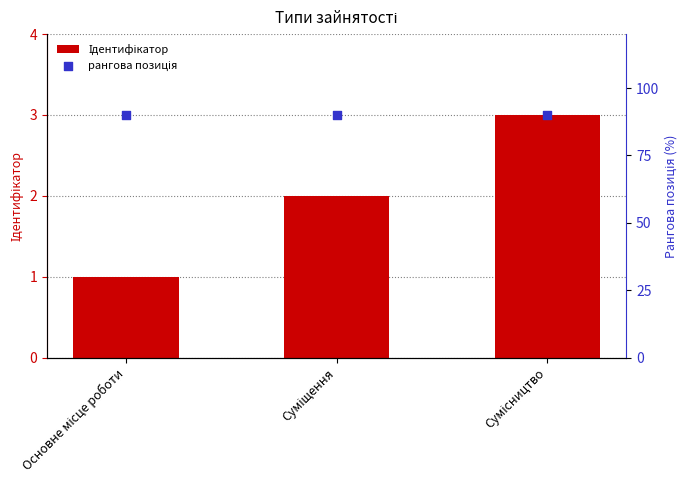

What is the total value across all series at Суміщення?

92